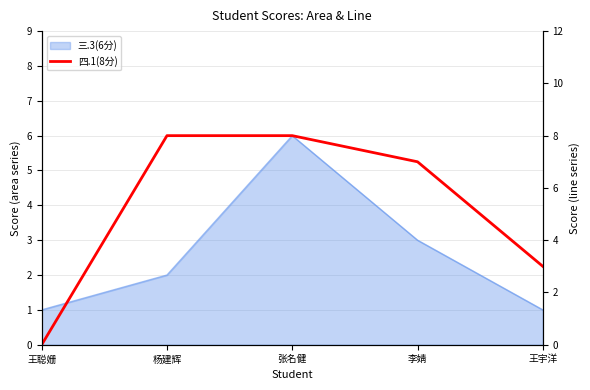

How many positive values are there?

4